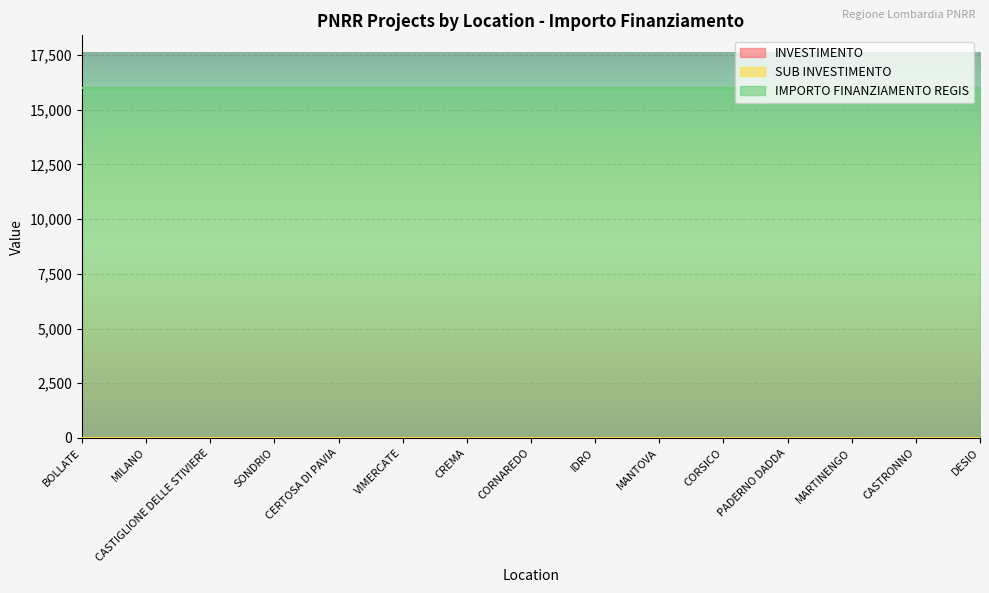

At which label is INVESTIMENTO closest to 3?

BOLLATE